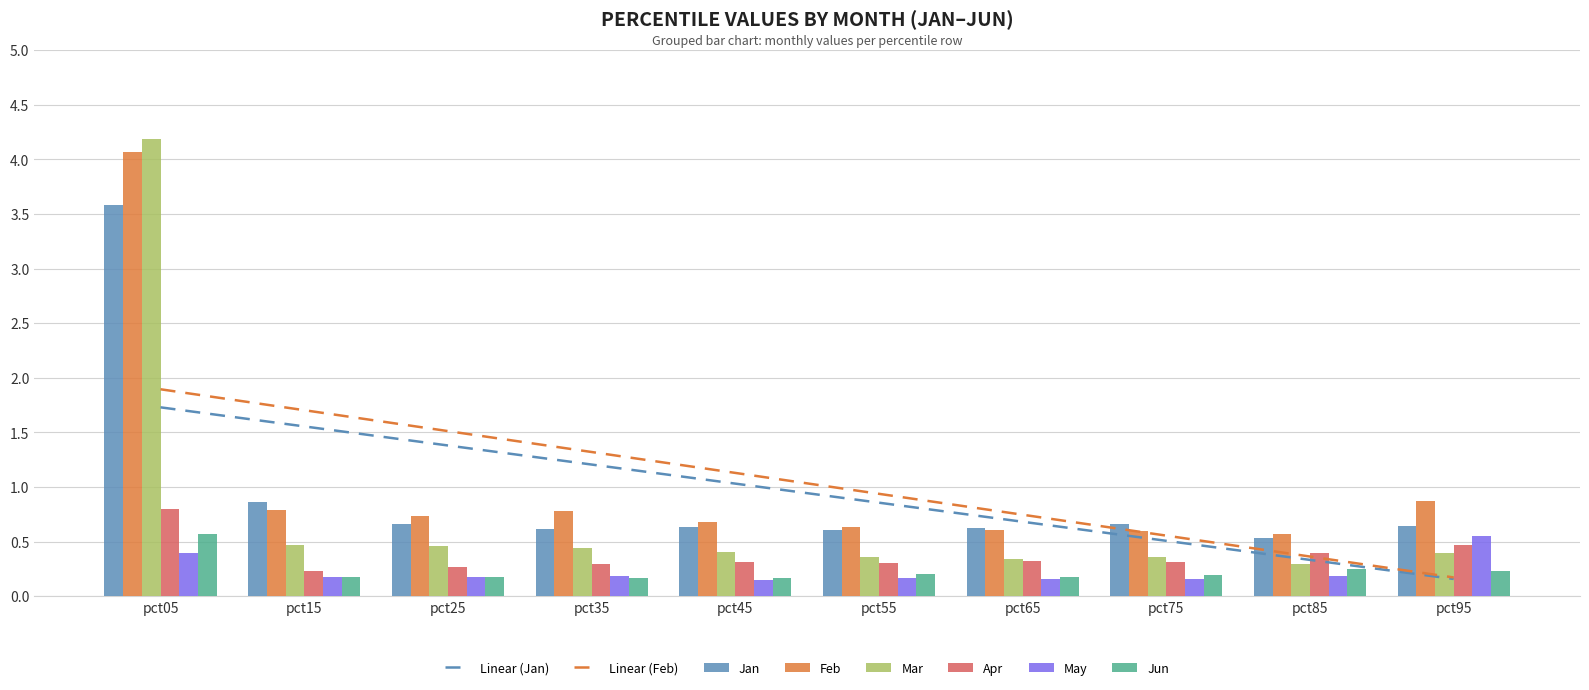

What is the value of the Feb bar at the 4th from the left?

0.8